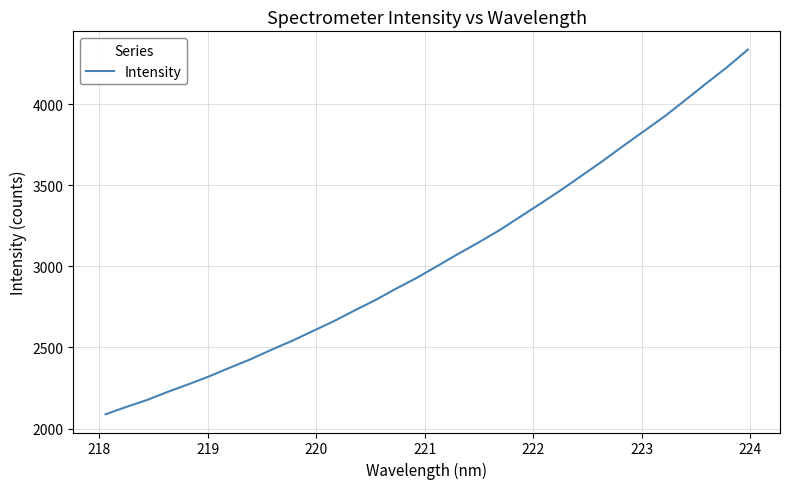

What is the smallest value displayed?

2087.9